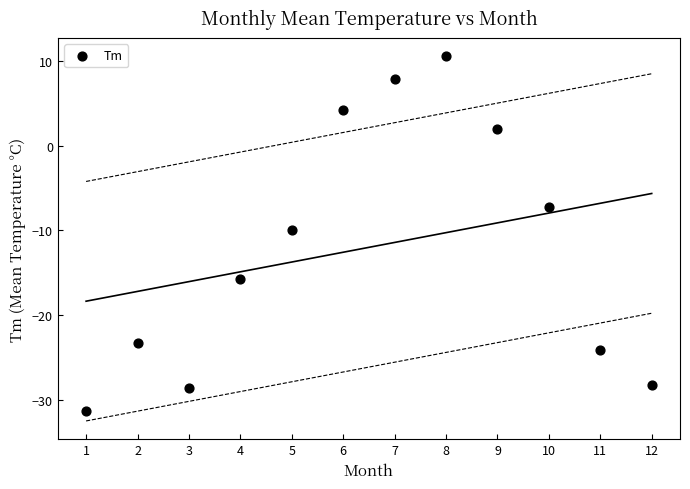

What is the average X value?

6.5